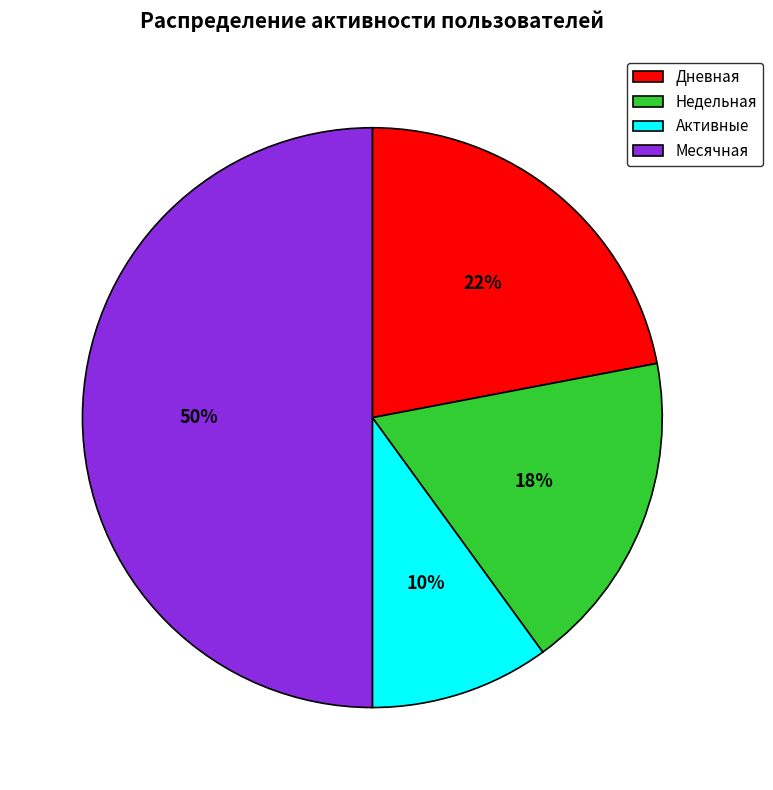

What percentage is the Недельная slice, to the nearest percent?

18%